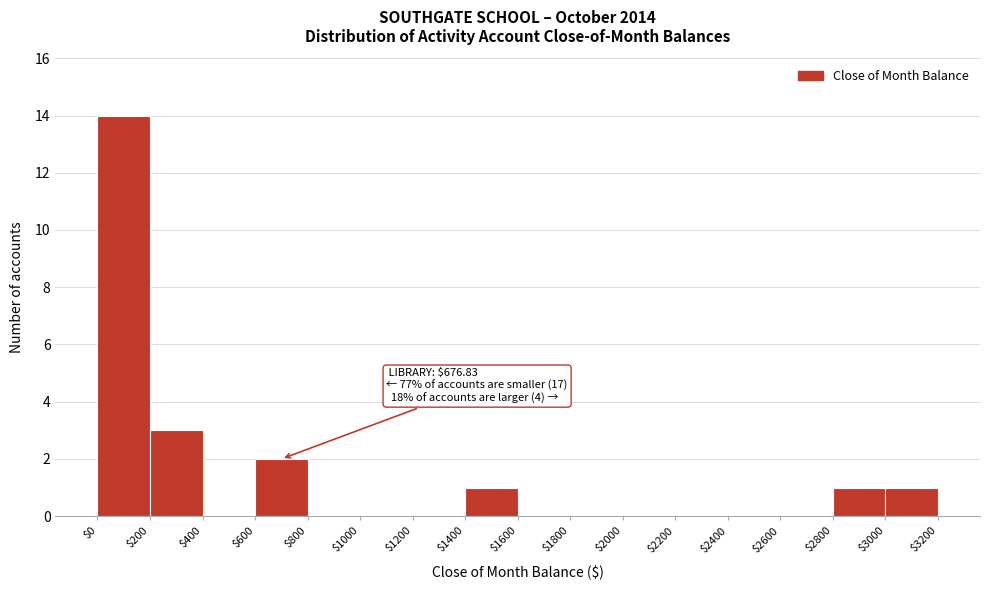

Over which range of the x-axis is the bar tallest?

$0 to $200